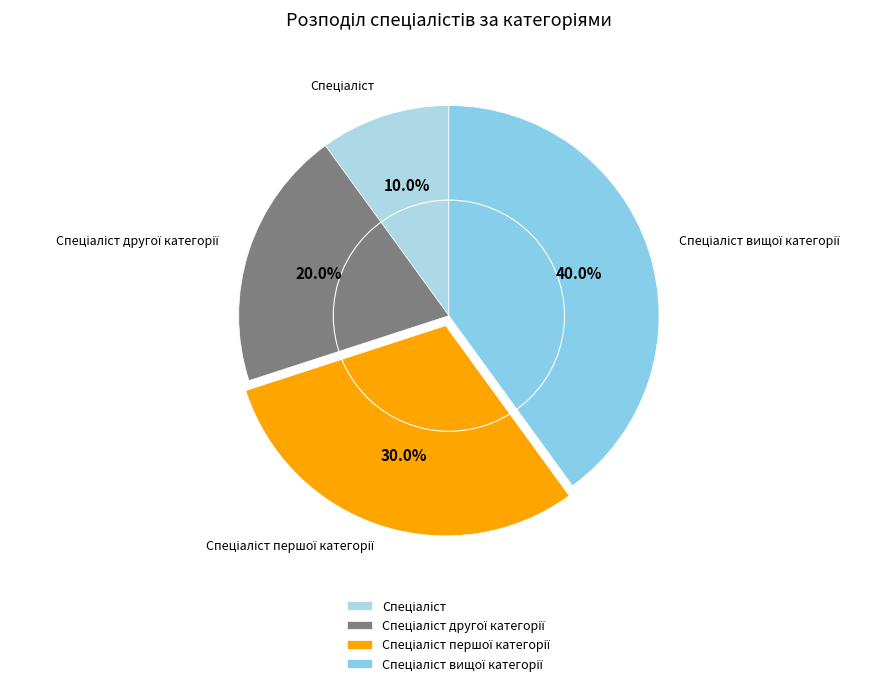

Is there any slice that represents more than half of the pie?

No